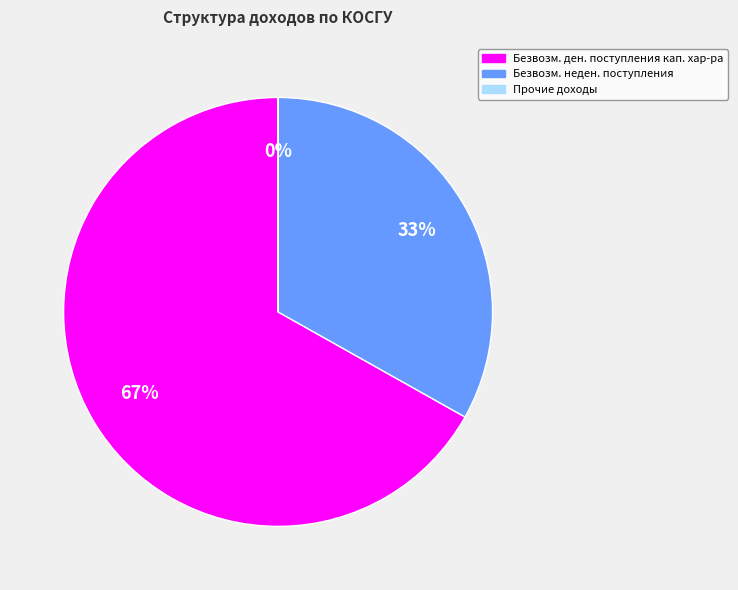

Does any single category account for the majority?

Yes